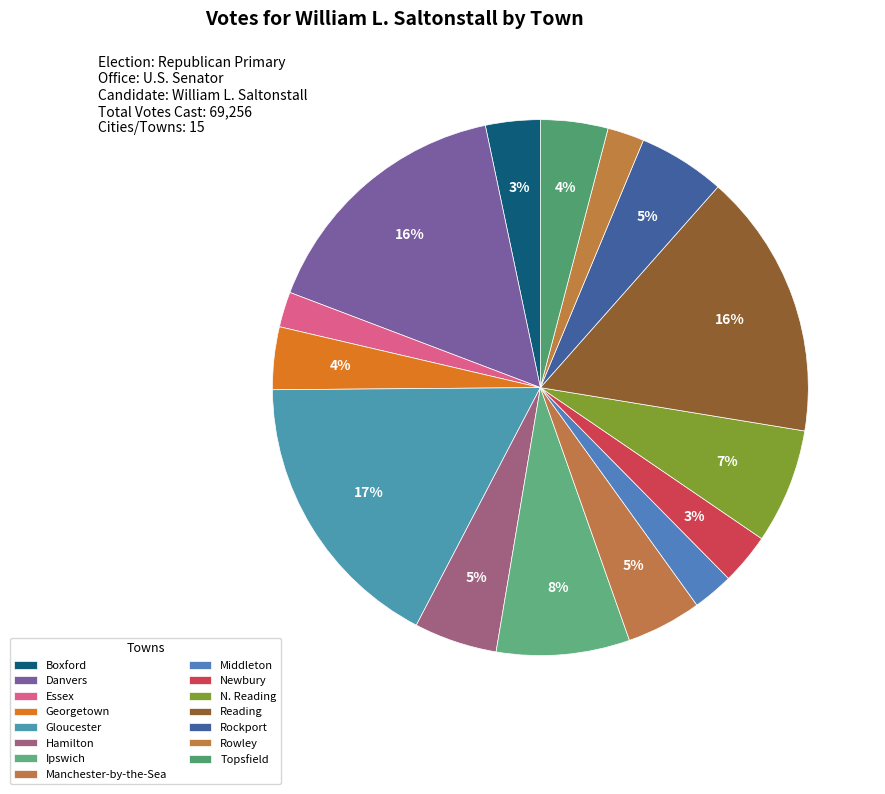

Which slice is the largest?

Gloucester